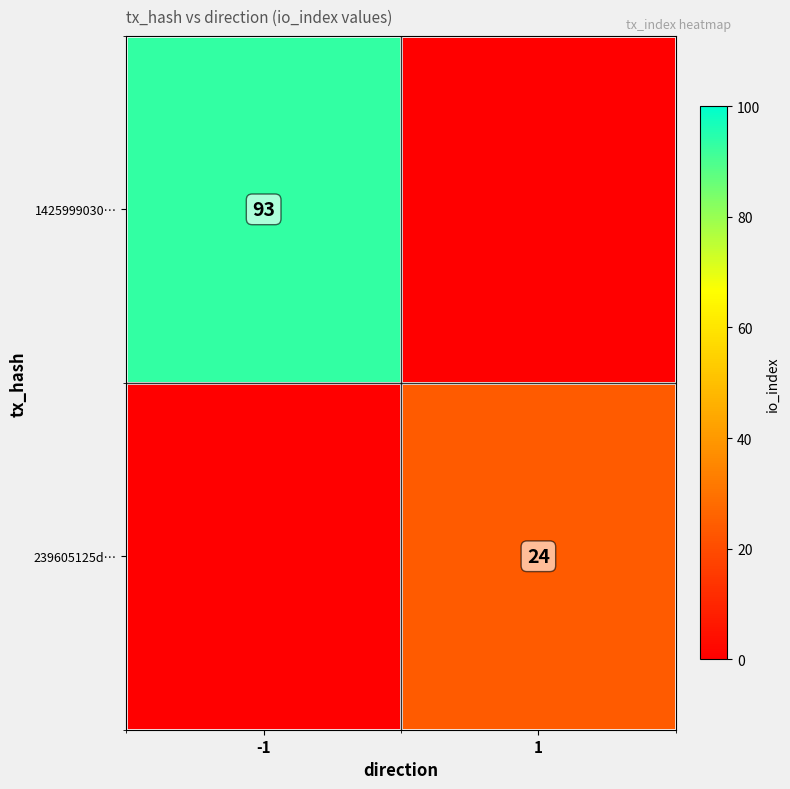

Is the value of 239605125d… at 1 greater than the value of 1425999030… at -1?

No